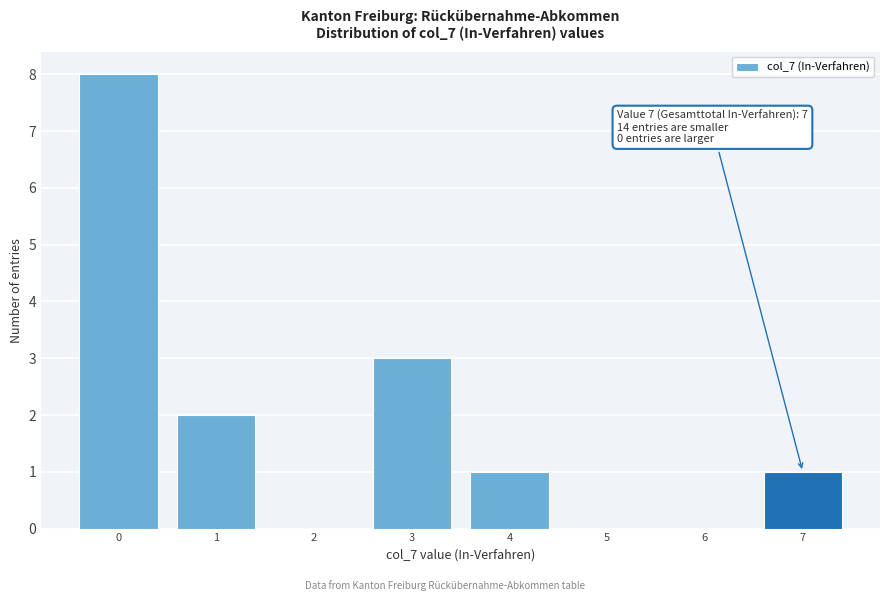

Reading left to right, list all the values displayed in this chart.

0=8	1=2	2=0	3=3	4=1	5=0	6=0	7=1